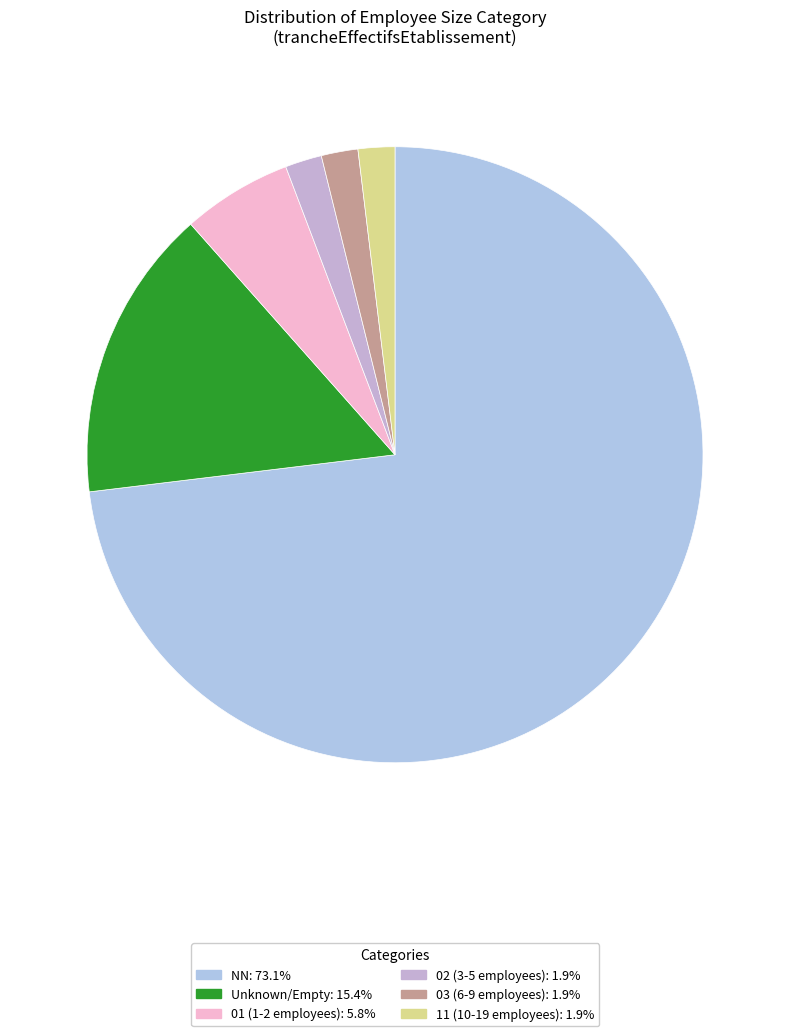

What is the largest slice in the pie chart?

NN